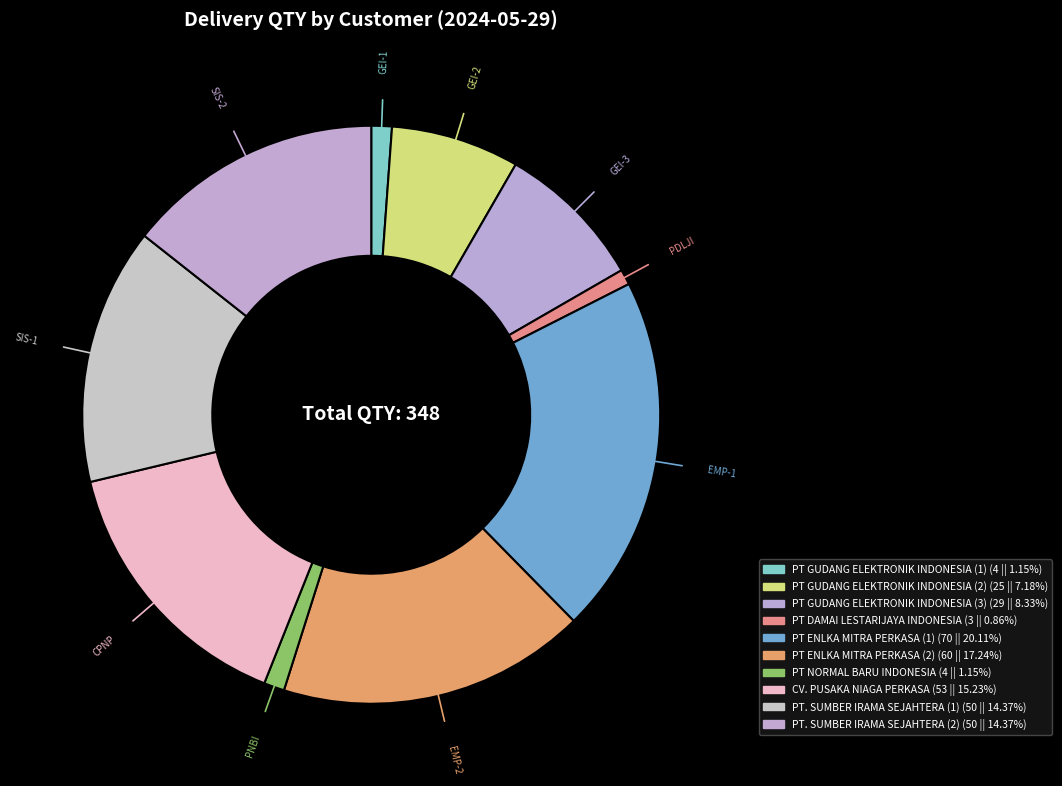

What percentage is the PT ENLKA MITRA PERKASA (1) slice, to the nearest percent?

20%